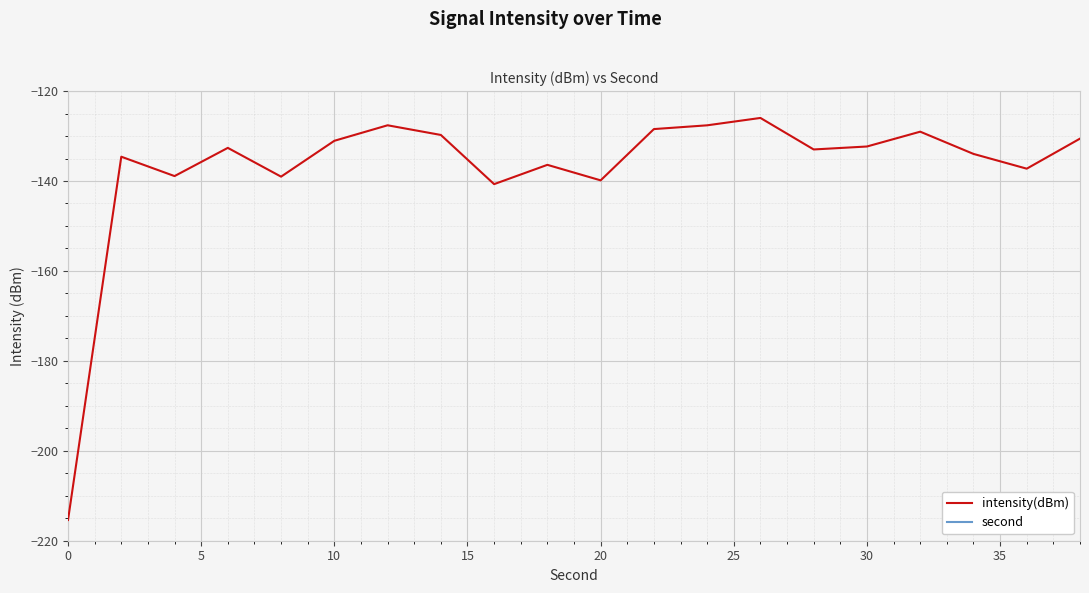

At which label does second first exceed 20?

11